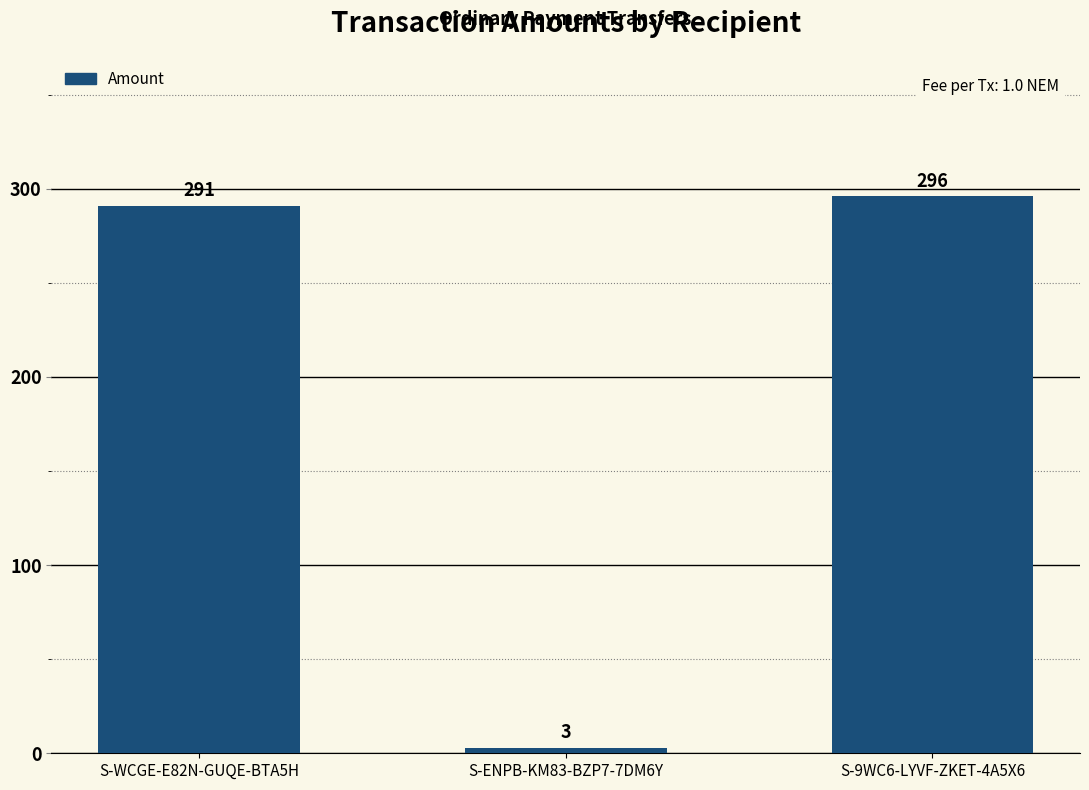

What is the value of the 3rd bar from the left?

296